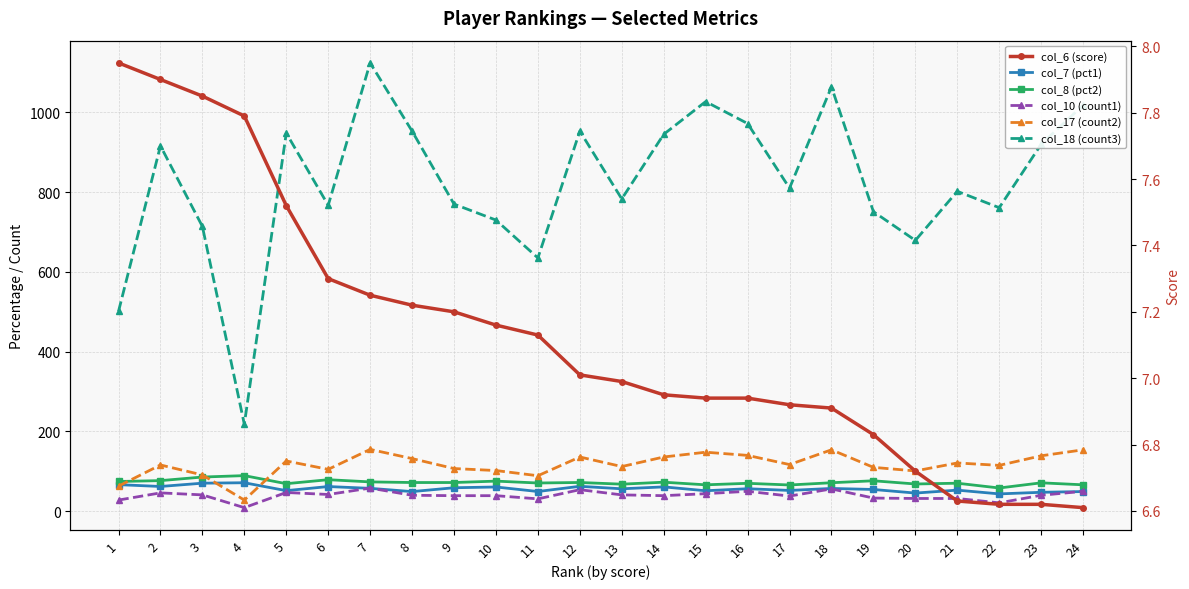

Is the value of col_18 (count3) at 18 greater than the value of col_6 (score) at 15?

Yes